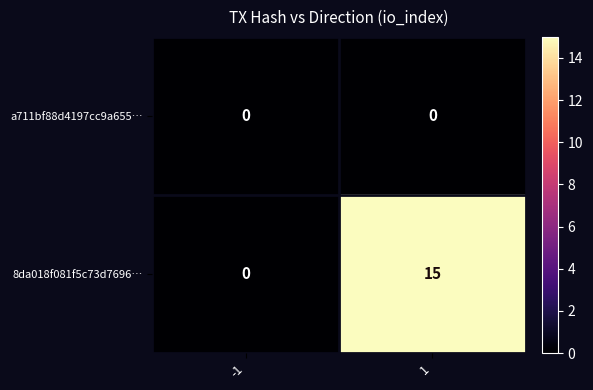

Reading right to left, extract all data points from this chart.

a711bf88d4197cc9a655…: 0	0
8da018f081f5c73d7696…: 15	0